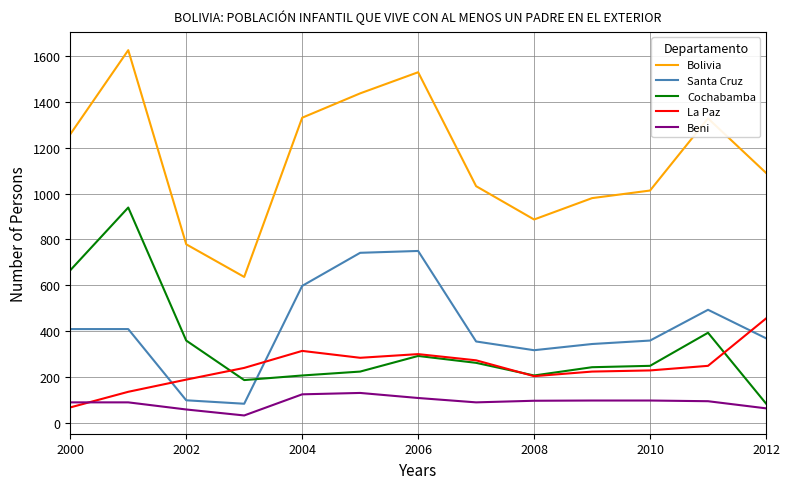

What is the maximum value shown in the chart?

1624